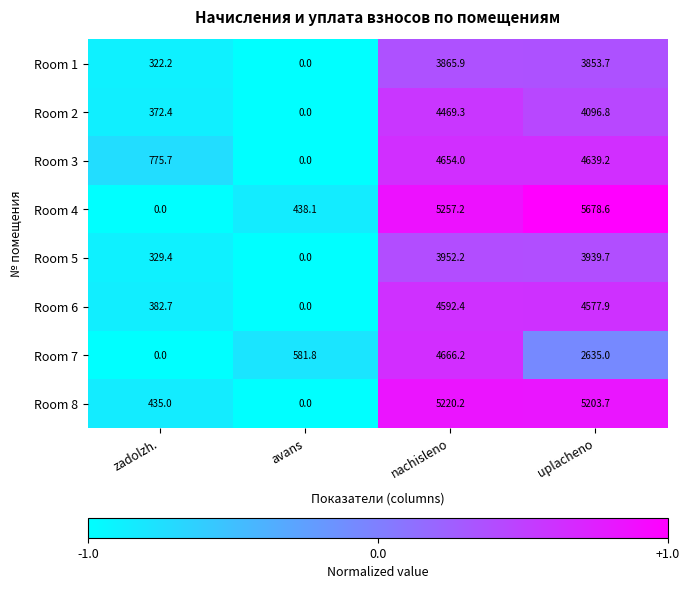

The Room 3 series shows 775.7 at zadolzh.. True or false?

True